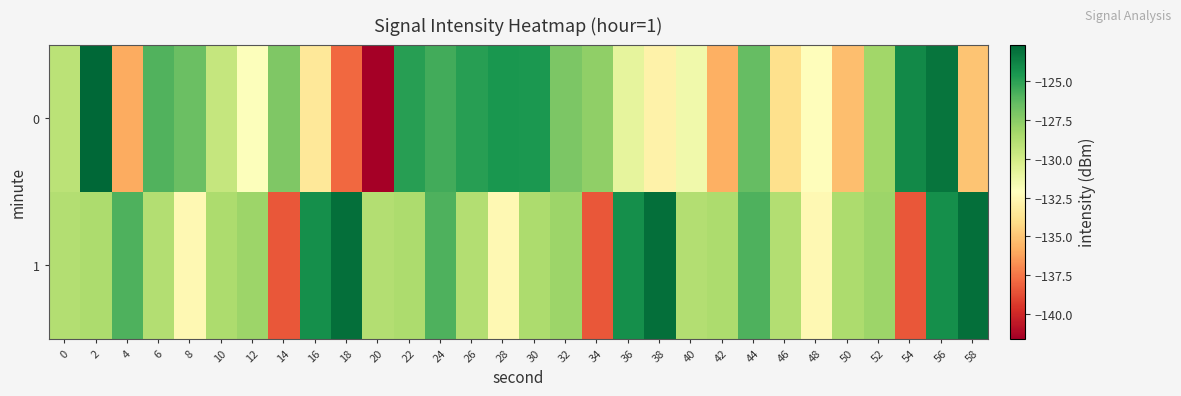

Which label corresponds to the largest value in the chart?

2